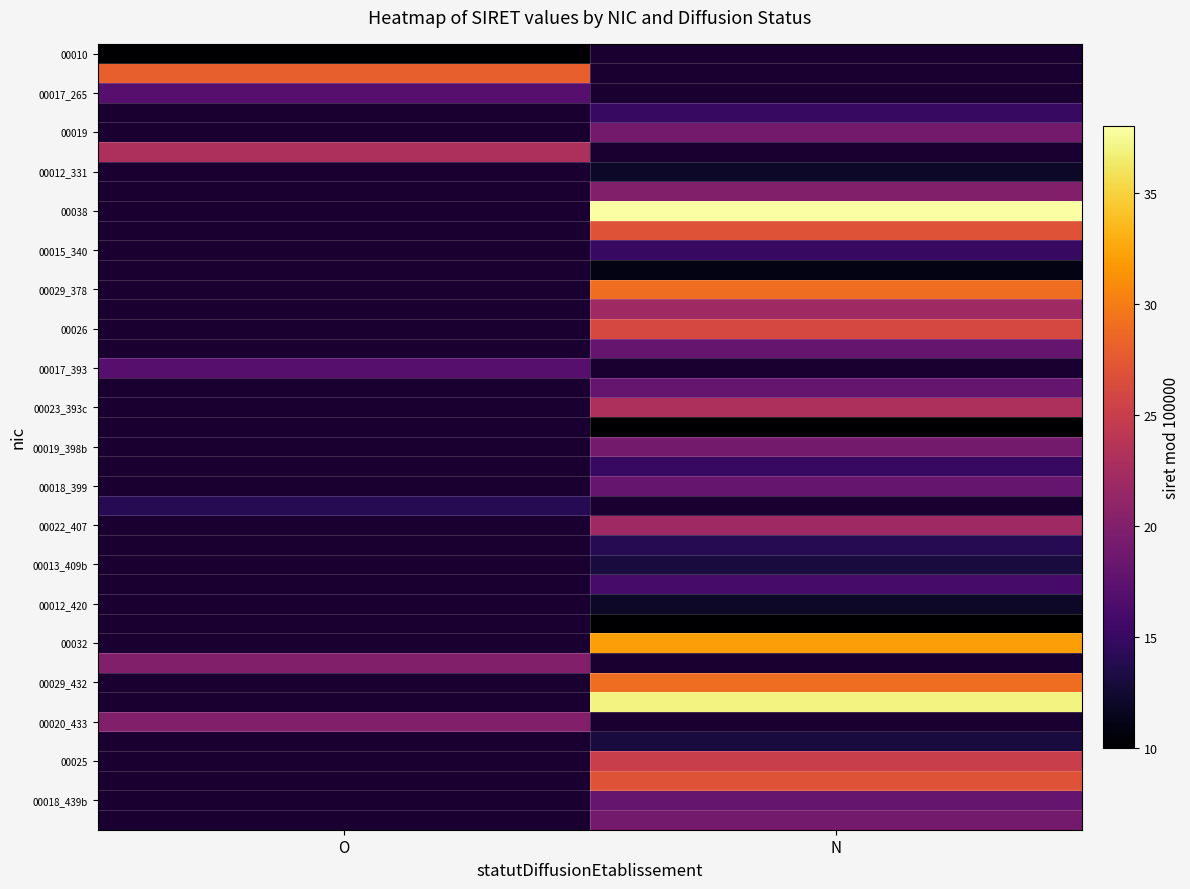

Is the value of 00012_420 at N greater than the value of 00017_265 at O?

No